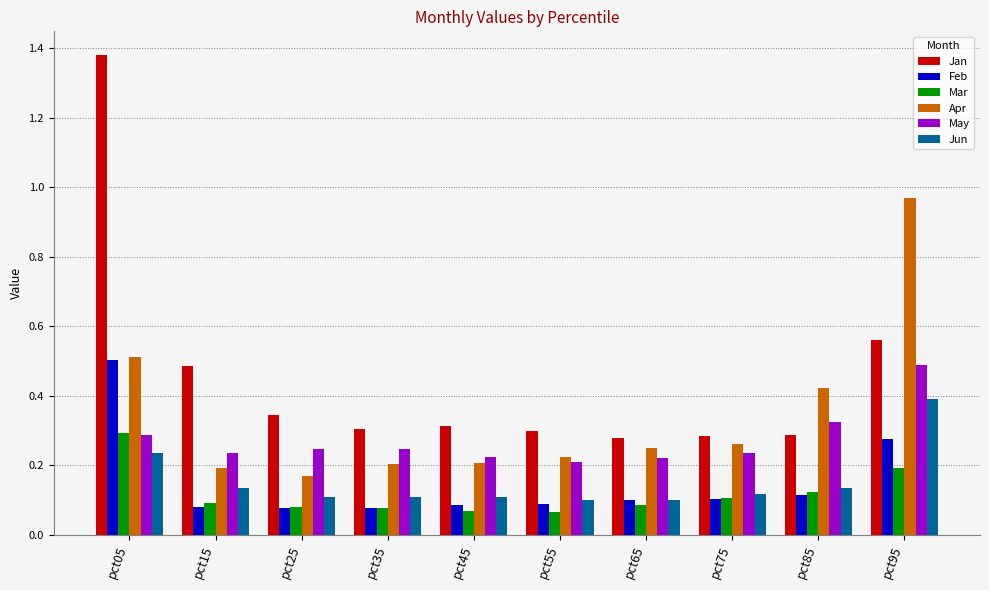

What is the sum of all Feb values?

1.5